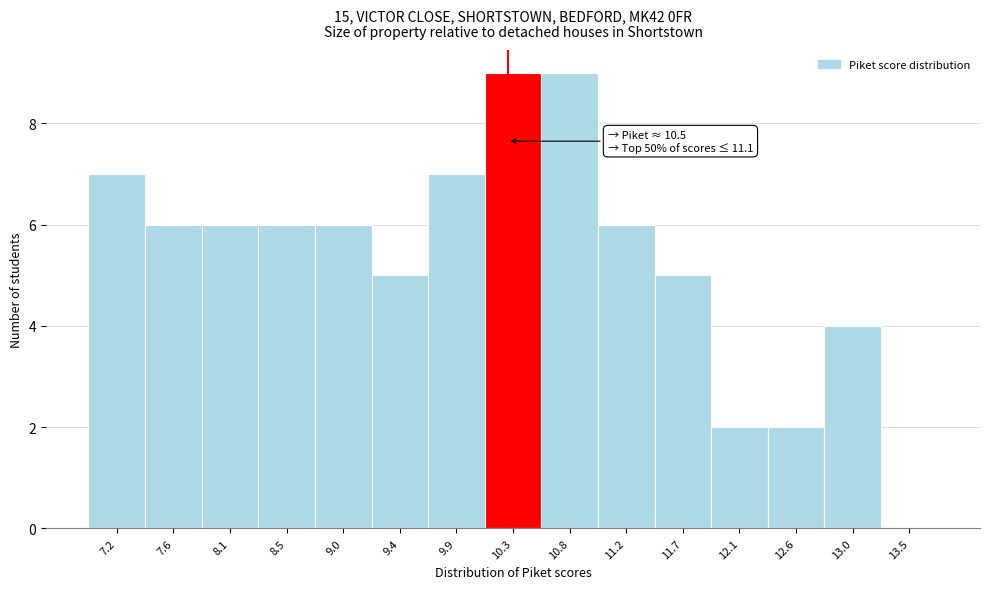

Reading left to right, what are all the values shown in this chart?

7.2=7	7.6=6	8.1=6	8.5=6	9.0=6	9.4=5	9.9=7	10.3=9	10.8=9	11.2=6	11.7=5	12.1=2	12.6=2	13.0=4	13.5=0